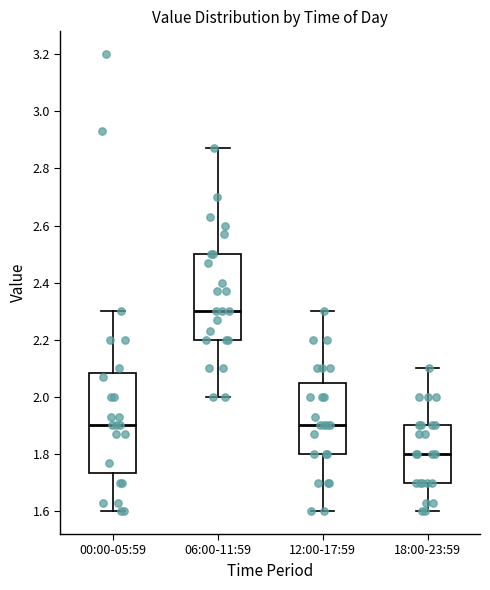

Where is the upper edge of the box for 12:00-17:59 on the y-axis? The values are not printed on the chart, so give them approximately, as read against the axis.

2.06